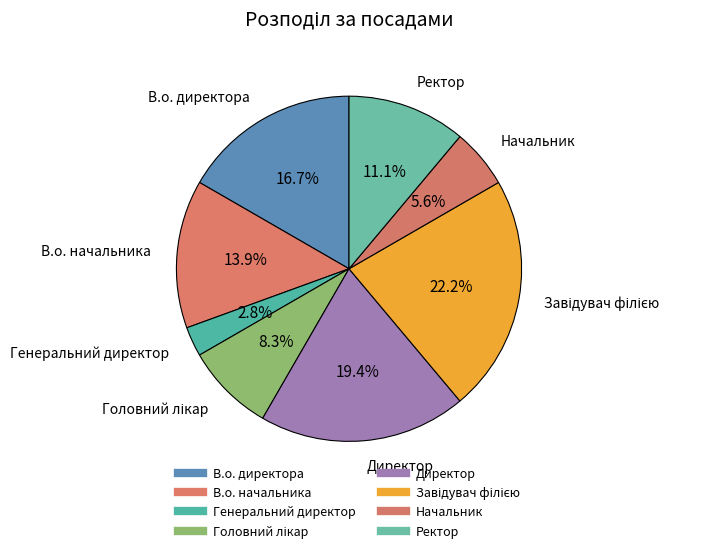

How many slices are in this pie chart?

8